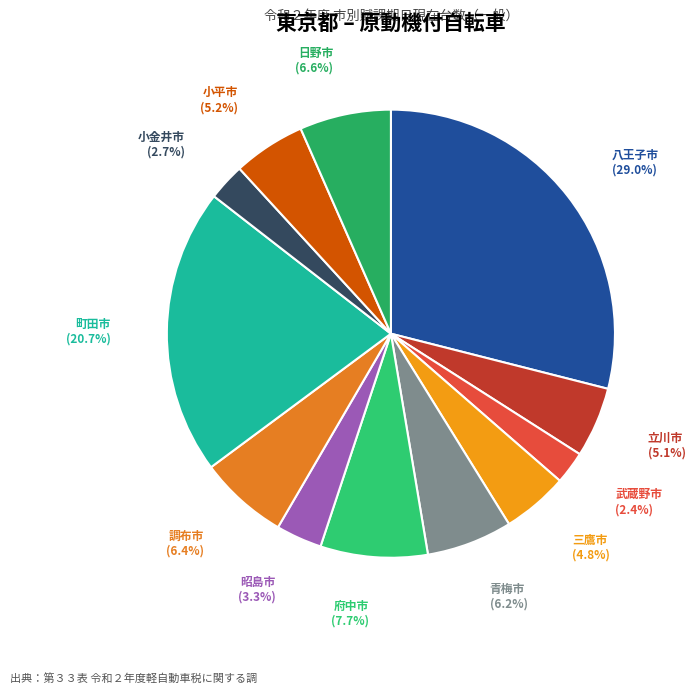

True or false: 町田市 accounts for 21% of the total.

True